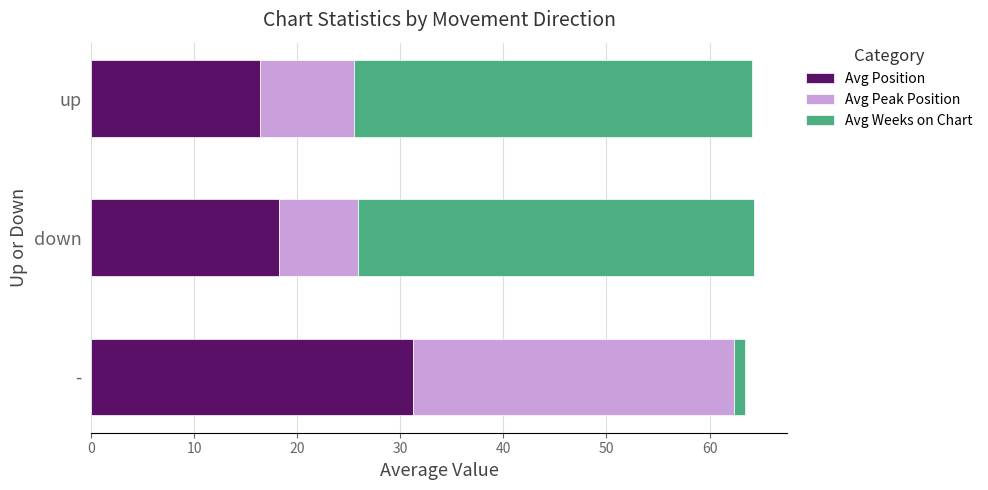

What is the total value across all series at down?

64.3